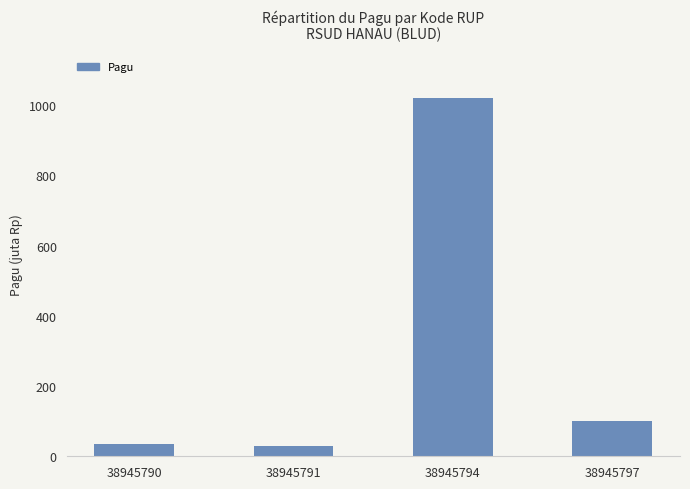

List the labels in order of value, smallest first.

38945791, 38945790, 38945797, 38945794